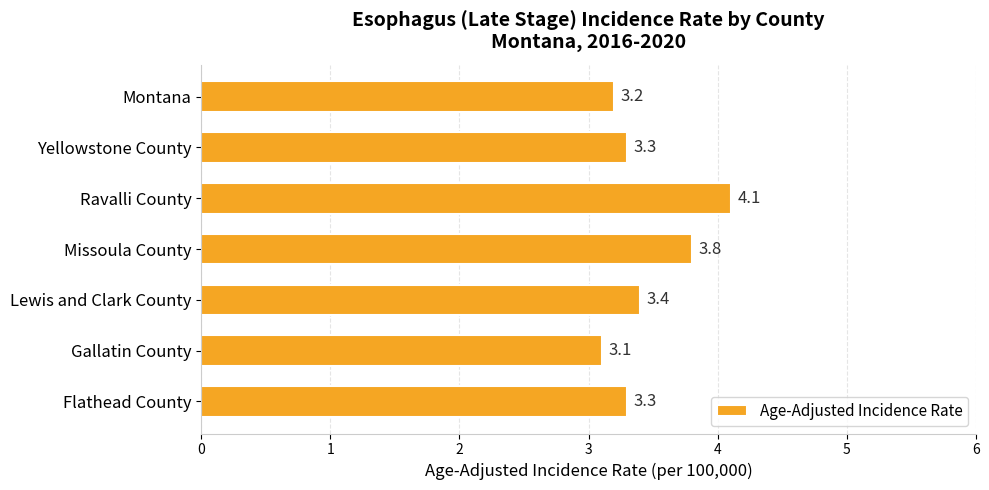

Which category has the lowest value across all series?

Gallatin County